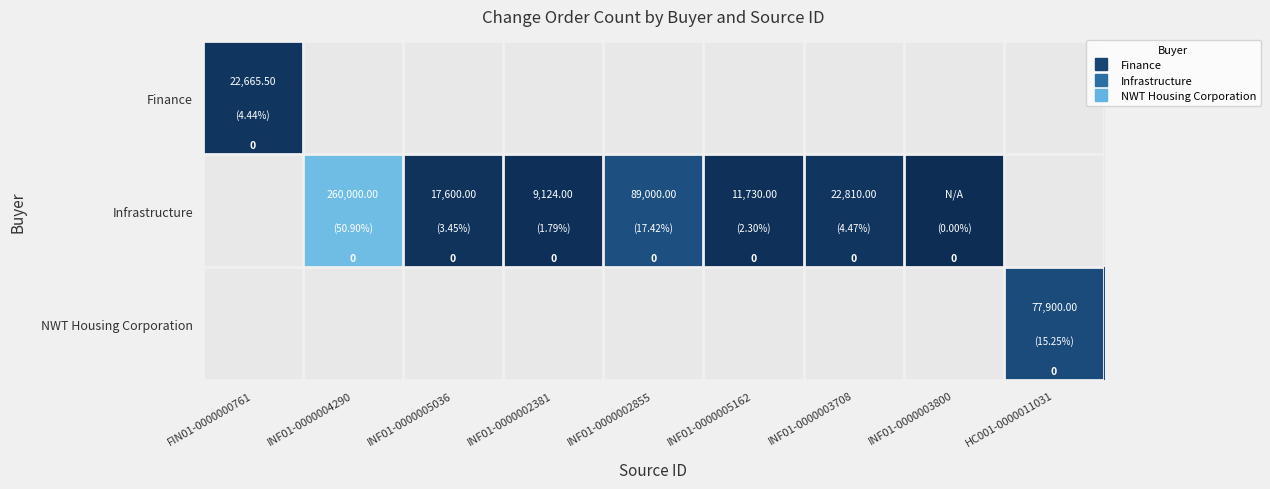

Is the value of Finance at INF01-0000005162 greater than the value of Infrastructure at INF01-0000005036?

No